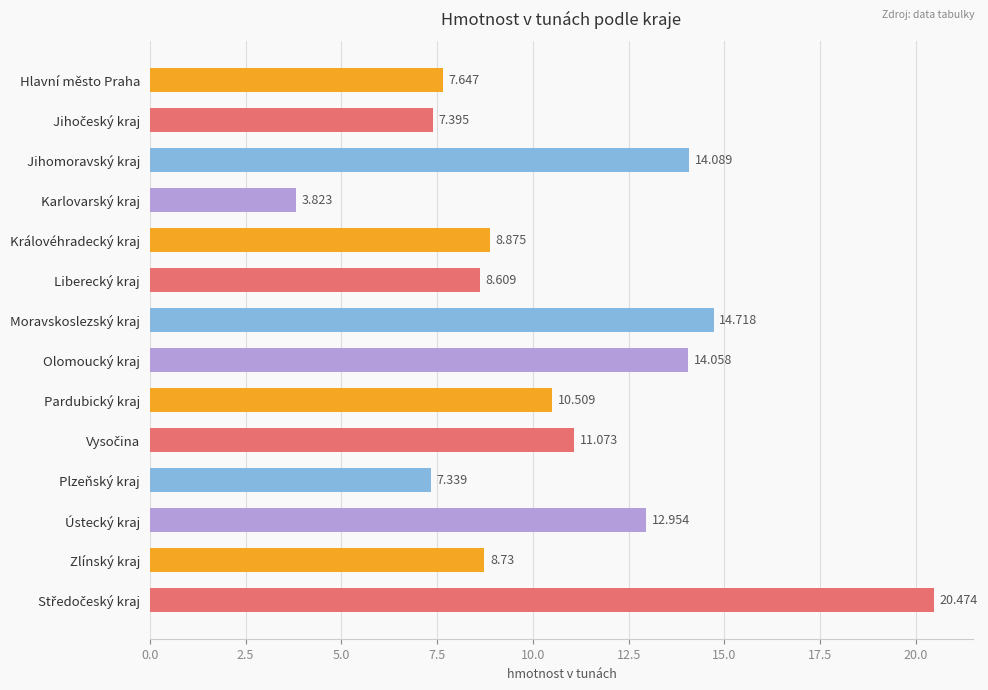

How many bars are there in total?

14